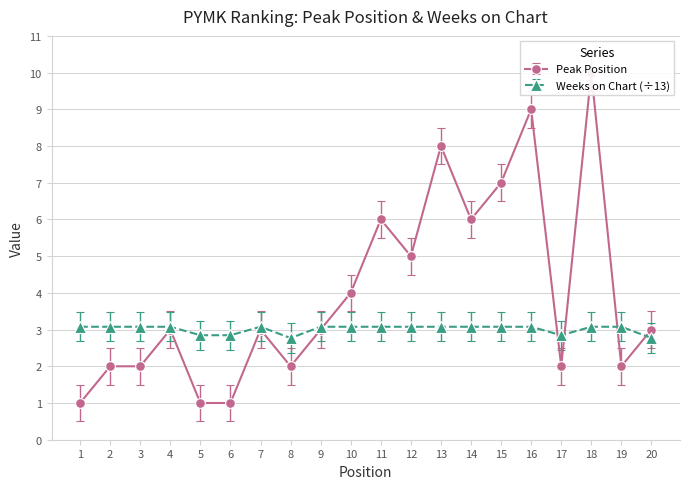

How many times do Peak Position and Weeks on Chart cross each other?

5